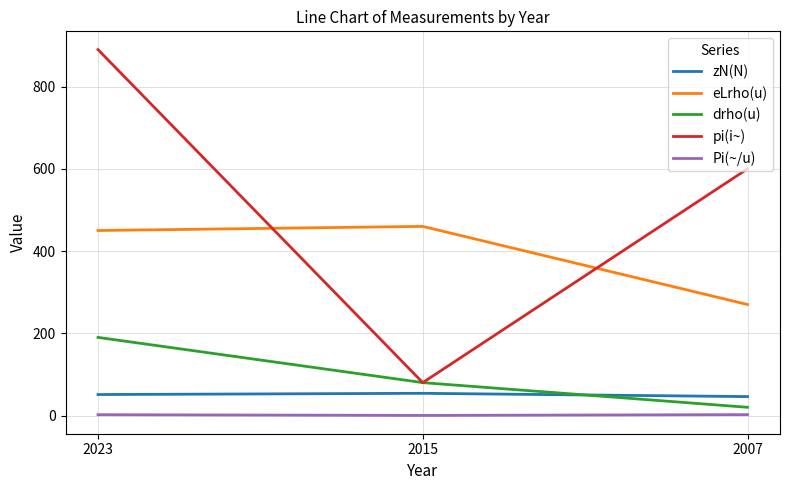

Between 2023 and 2015, which series saw the biggest shift?

pi(i~)